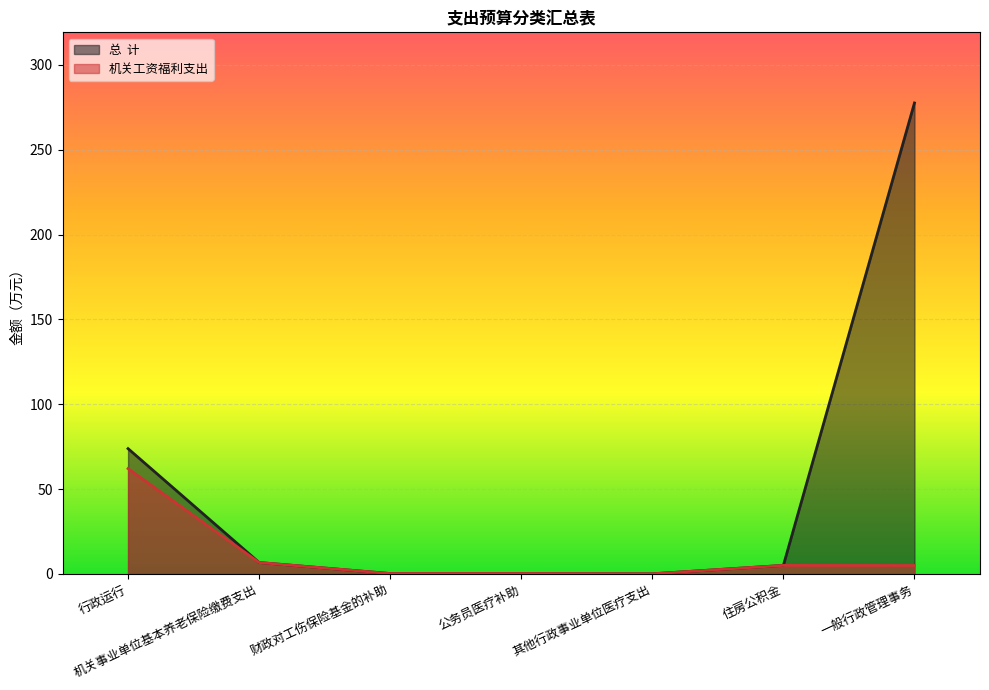

The 机关工资福利支出 series shows 5.1 at 住房公积金. True or false?

True